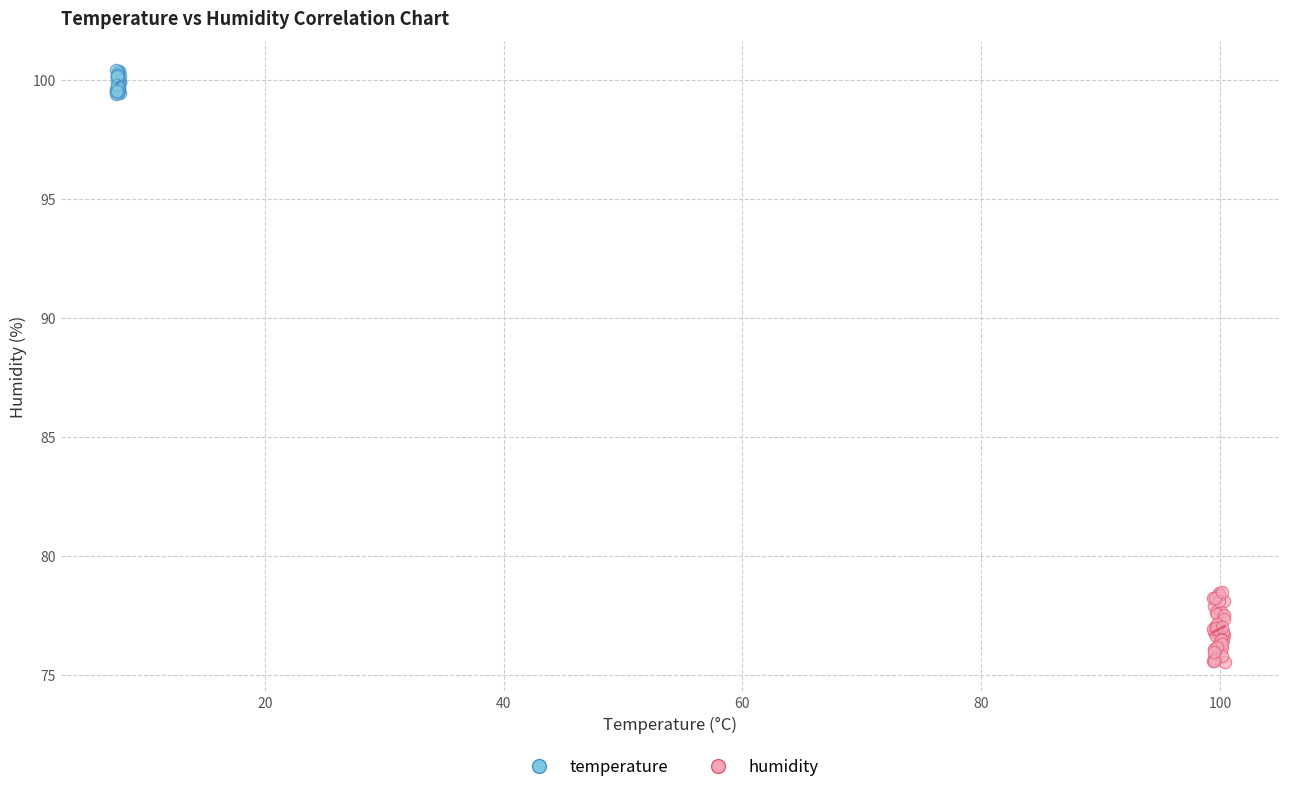

Which series reaches the minimum Y coordinate?

humidity